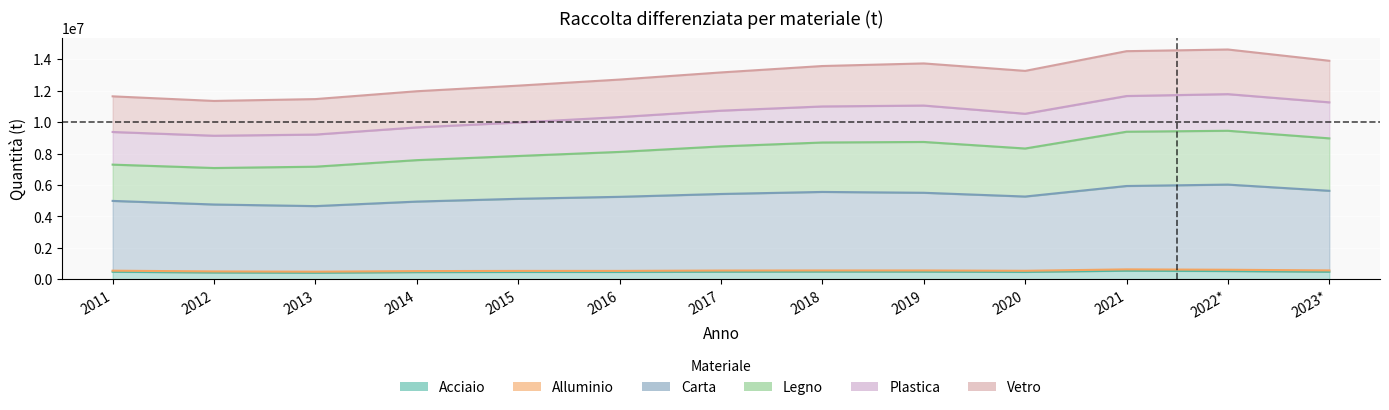

Is the value of Carta at 2020 greater than the value of Acciaio at 2015?

Yes